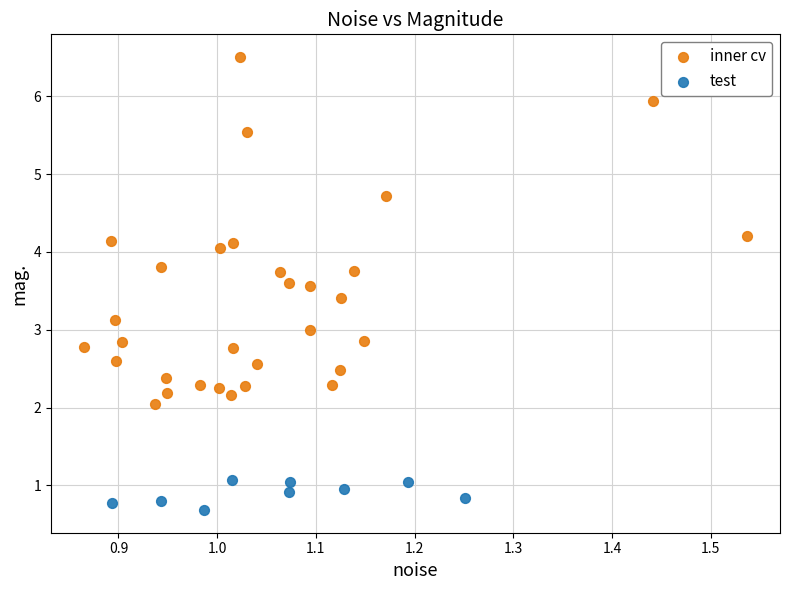

Which series reaches the maximum Y coordinate?

inner cv